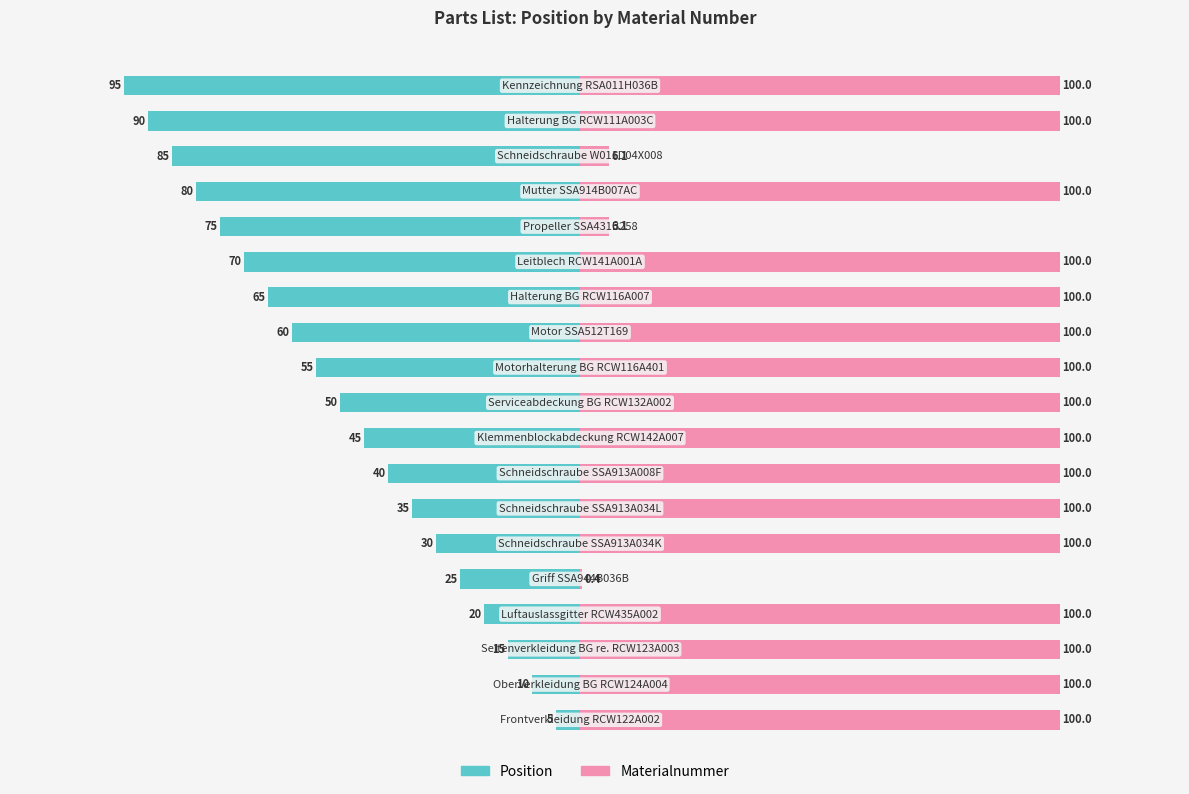

What is the sum of the Position values at 8 and 17?

-135.0